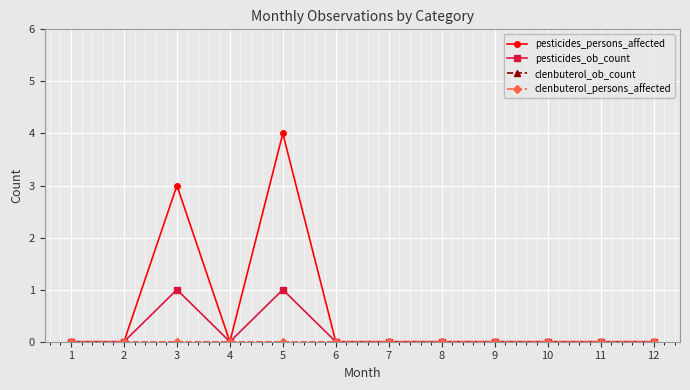

Which series has the largest total across all categories?

pesticides_persons_affected